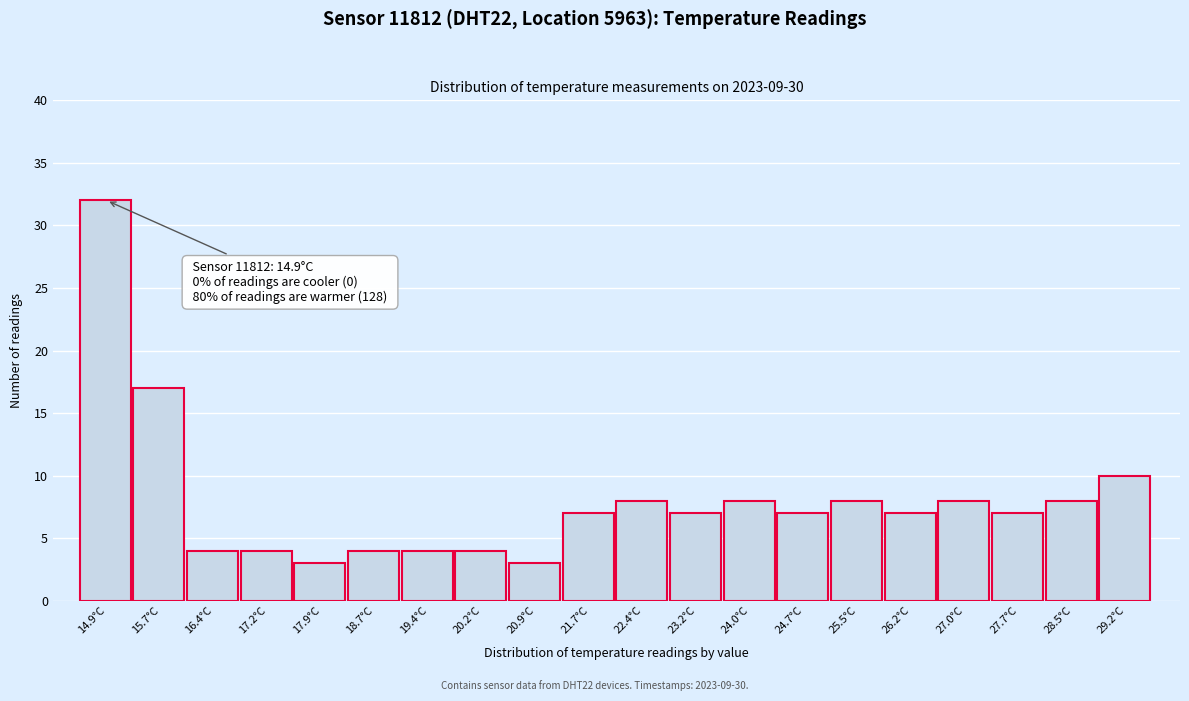

Reading left to right, extract all data points from this chart.

14.9°C=32	15.7°C=17	16.4°C=4	17.2°C=4	17.9°C=3	18.7°C=4	19.4°C=4	20.2°C=4	20.9°C=3	21.7°C=7	22.4°C=8	23.2°C=7	24.0°C=8	24.7°C=7	25.5°C=8	26.2°C=7	27.0°C=8	27.7°C=7	28.5°C=8	29.2°C=10